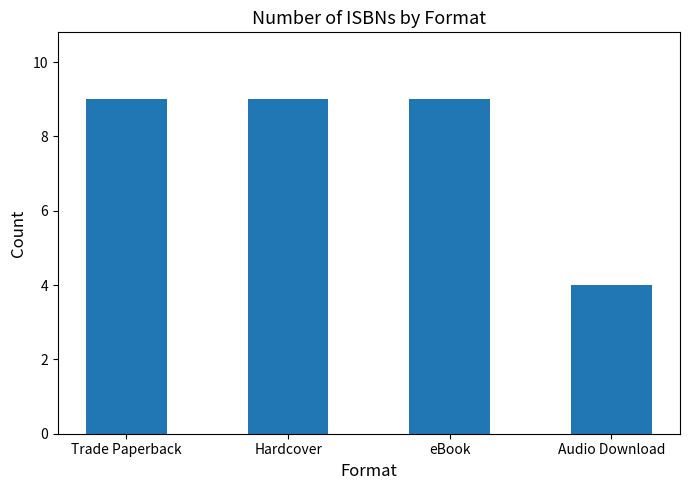

What is the change in value from eBook to Audio Download?

-5